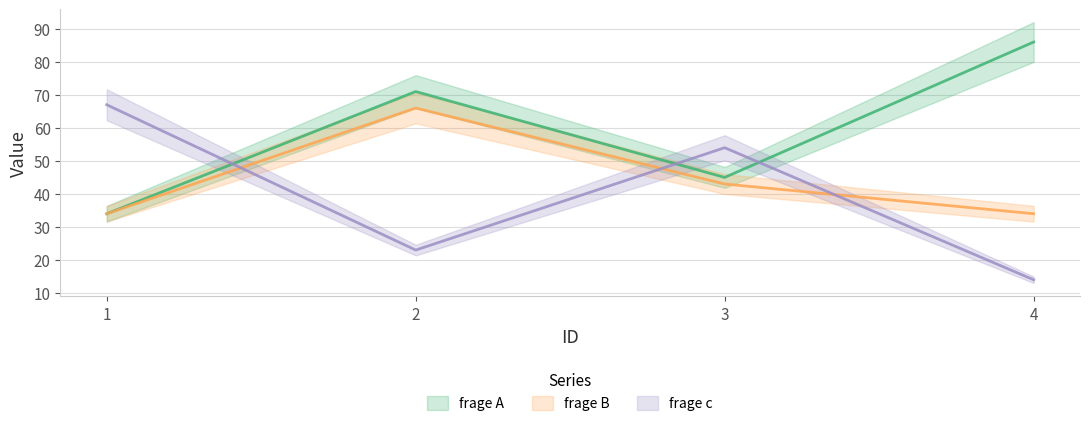

What is the value of the frage c point at the 4th from the left?

14